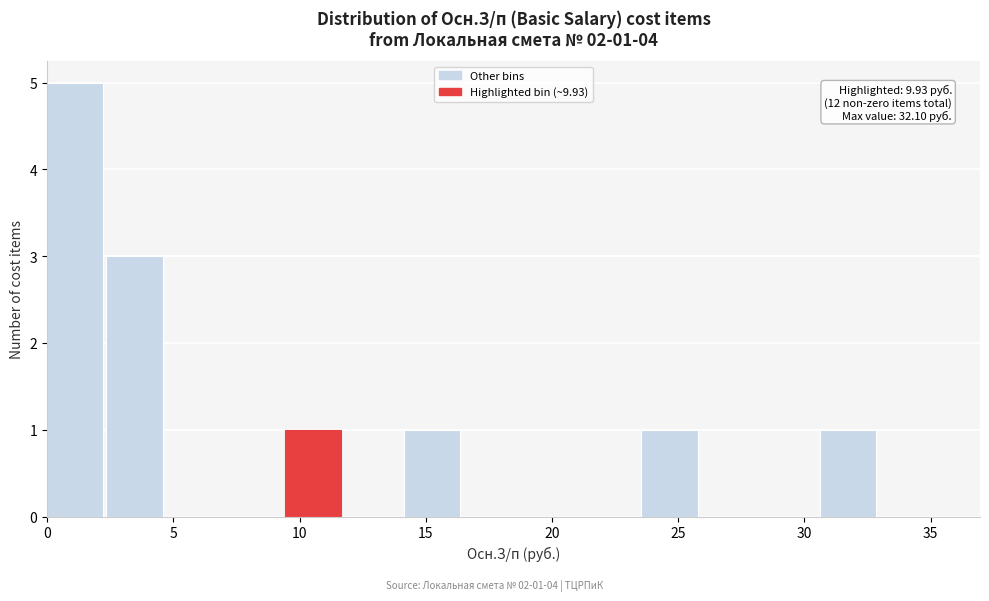

Which range on the x-axis has the tallest bar?

0.0 to 2.5